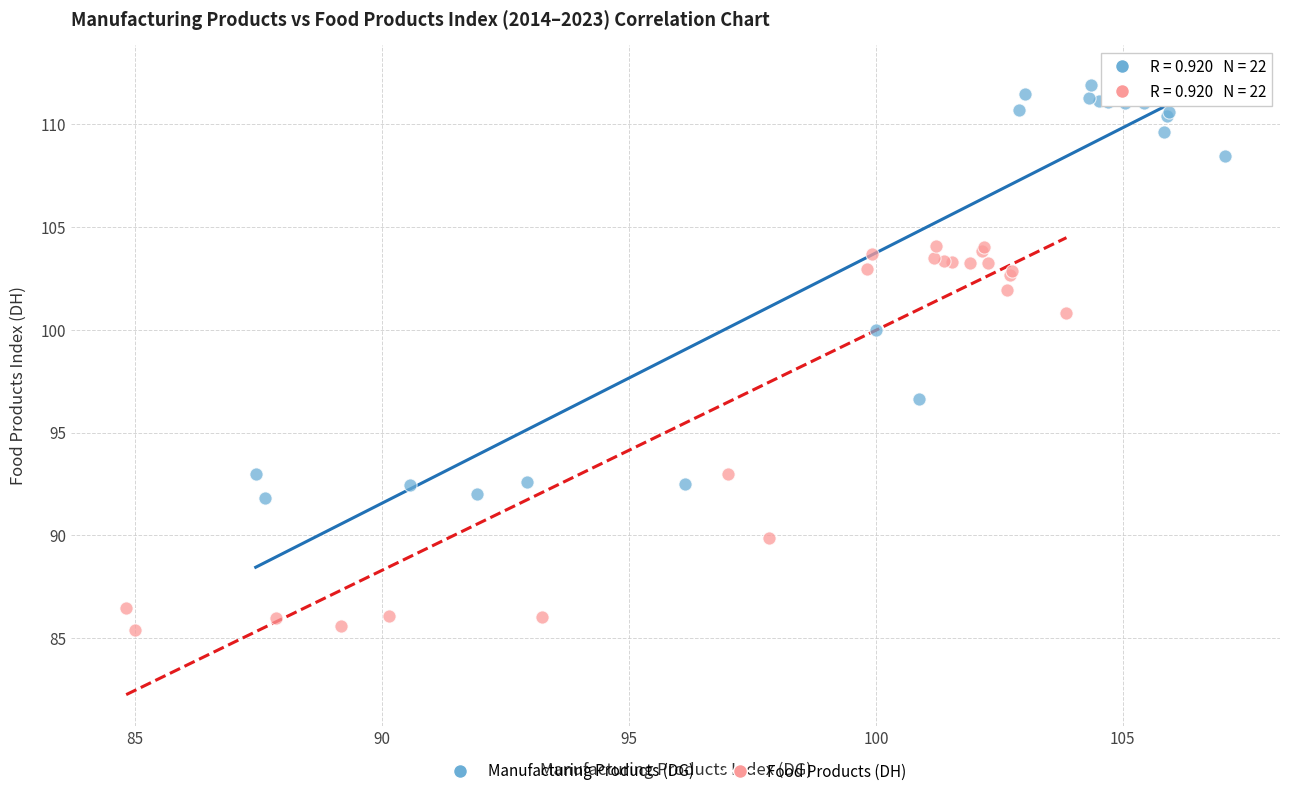

What are all the series names shown in the legend?

Manufacturing Products (DG), Food Products (DH)